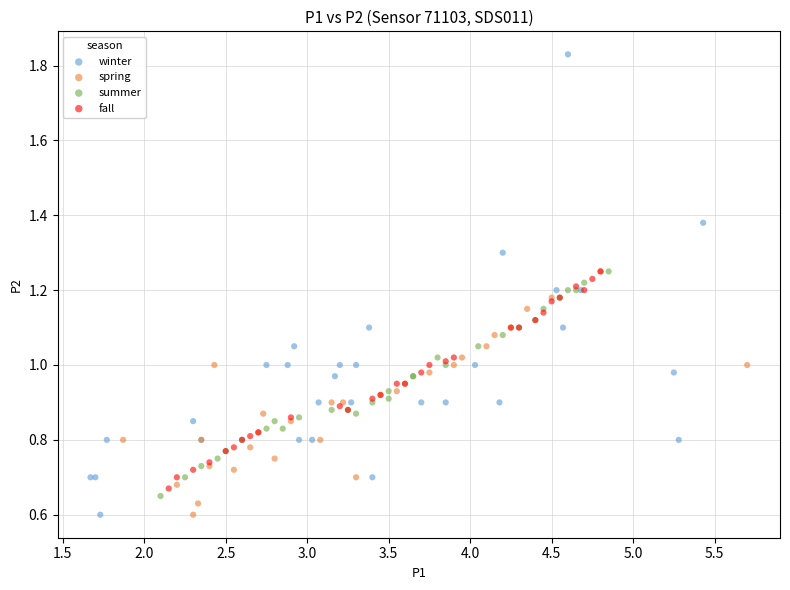

Which series has the largest Y range (max minus min)?

winter